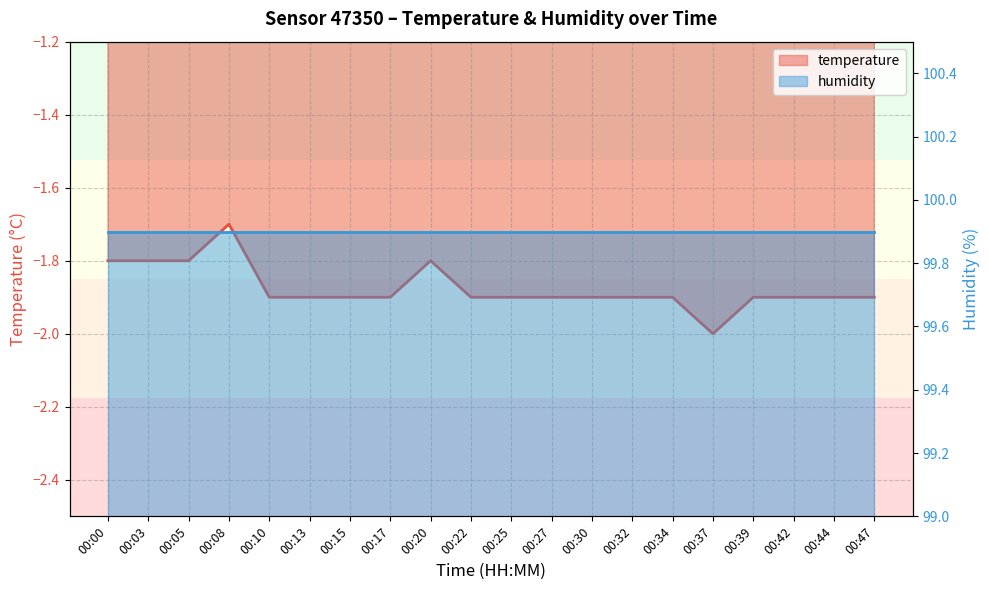

At which label is the value closest to -1?

00:08